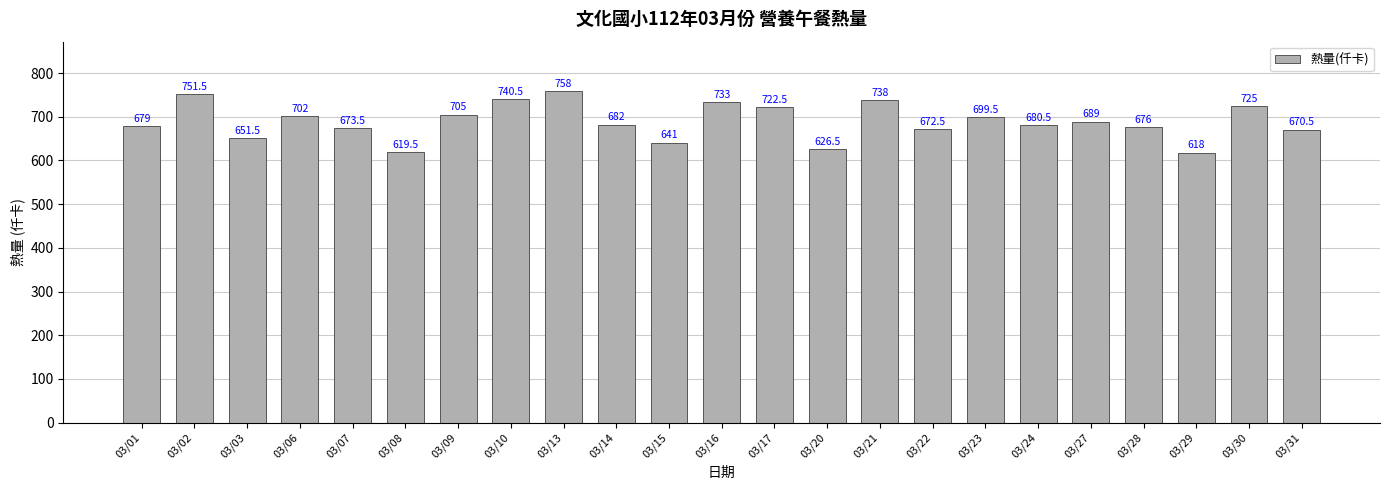

Reading right to left, transcribe all the data shown in this chart.

670.5	725.0	618.0	676.0	689.0	680.5	699.5	672.5	738.0	626.5	722.5	733.0	641.0	682.0	758.0	740.5	705.0	619.5	673.5	702.0	651.5	751.5	679.0